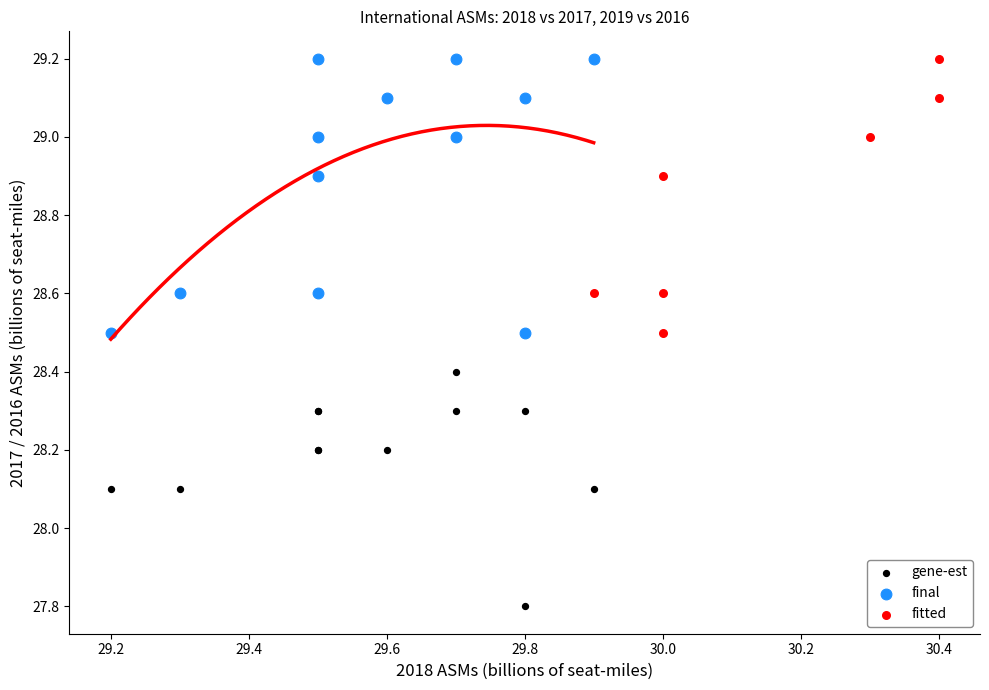

Which series contains the lowest Y value?

gene-est